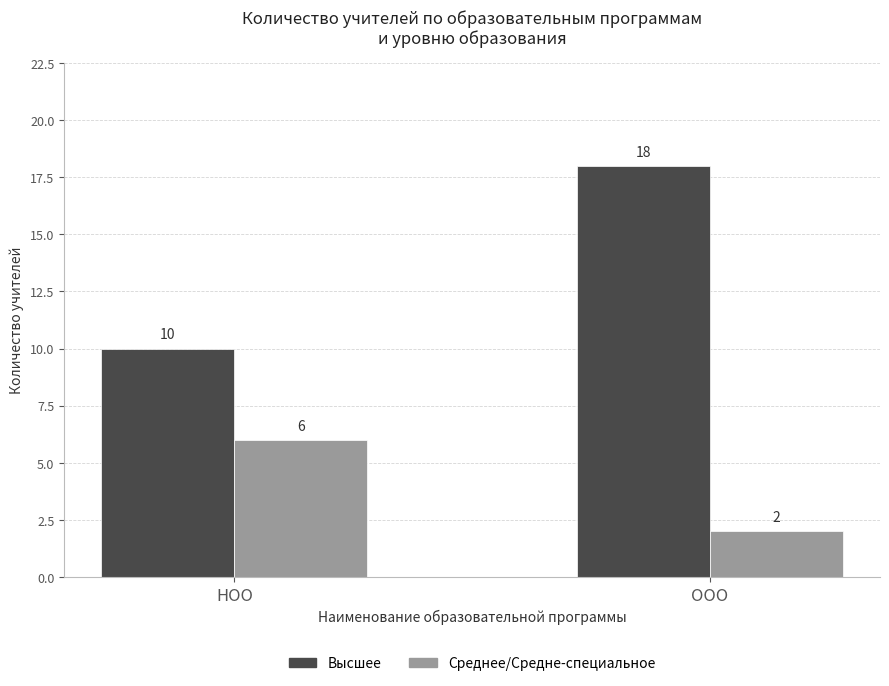

Does the chart contain stacked bars?

No